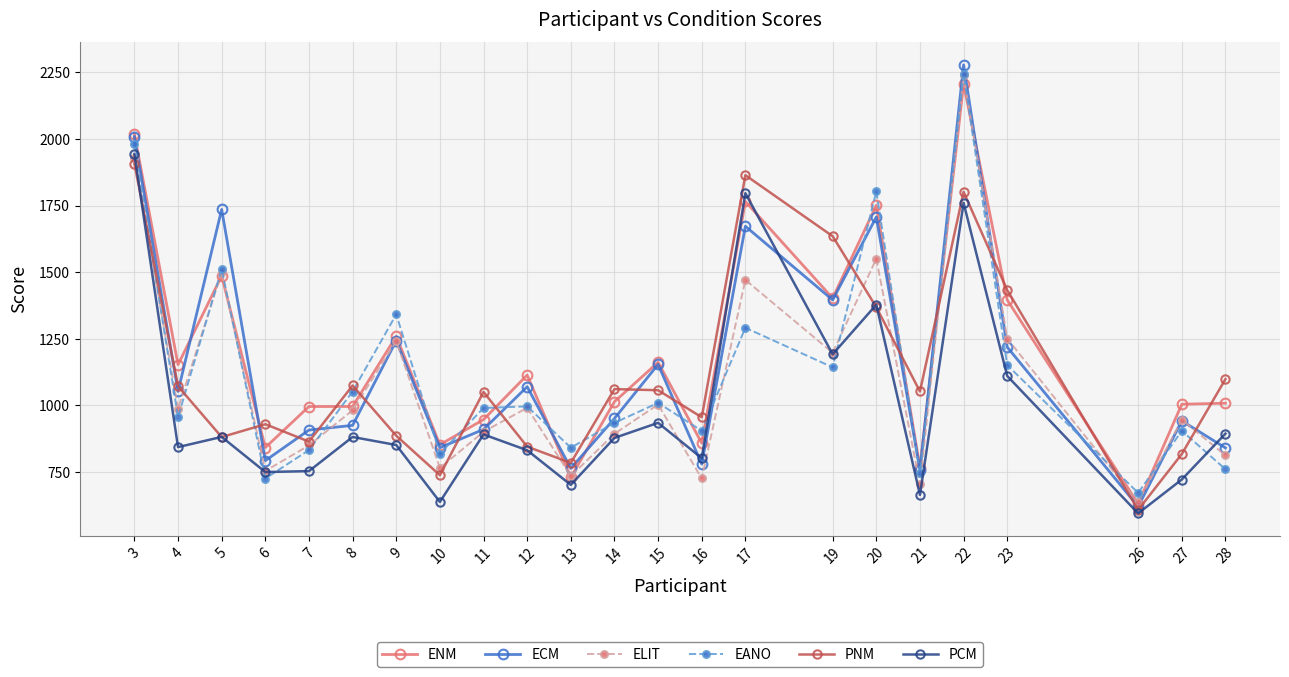

Which series has the largest range (max minus min)?

ECM